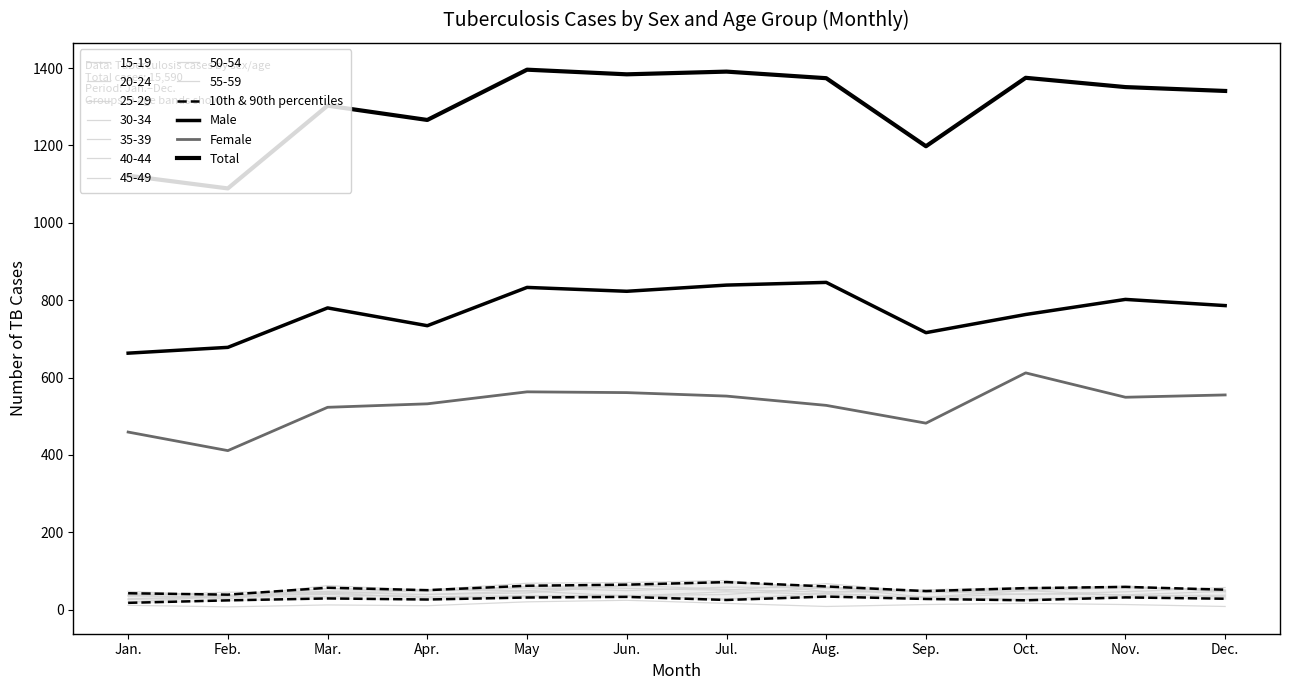

Is this an area chart (filled region under the line)?

No